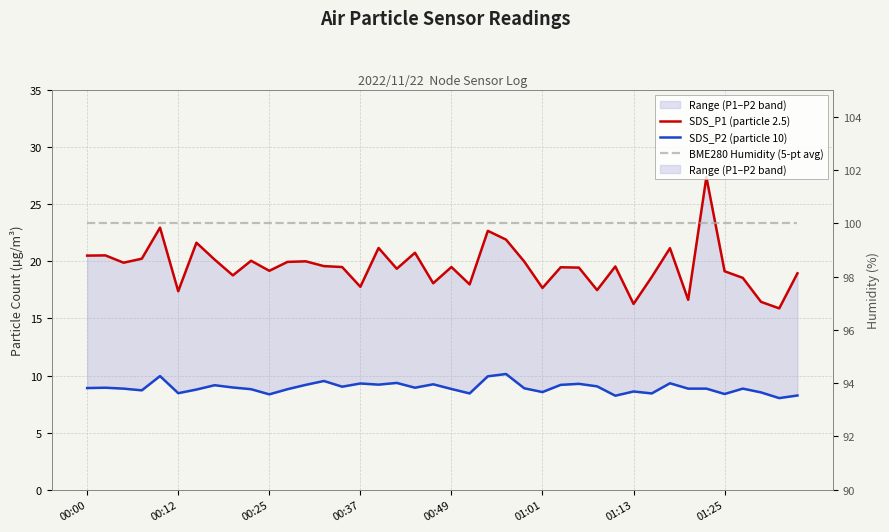

What is the difference between the second highest and second lowest values in the SDS_P2 (particle 10) series?

1.7